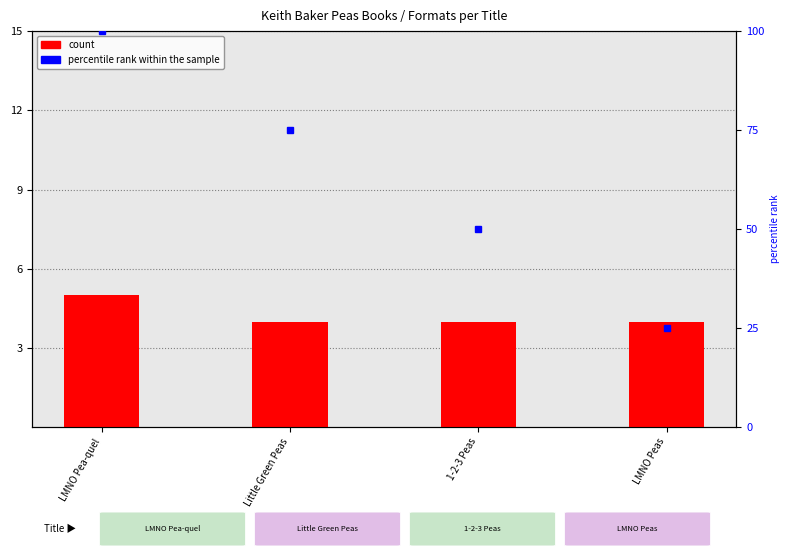

What is the ratio of the value at LMNO Pea-quel to the value at LMNO Peas?

1.2